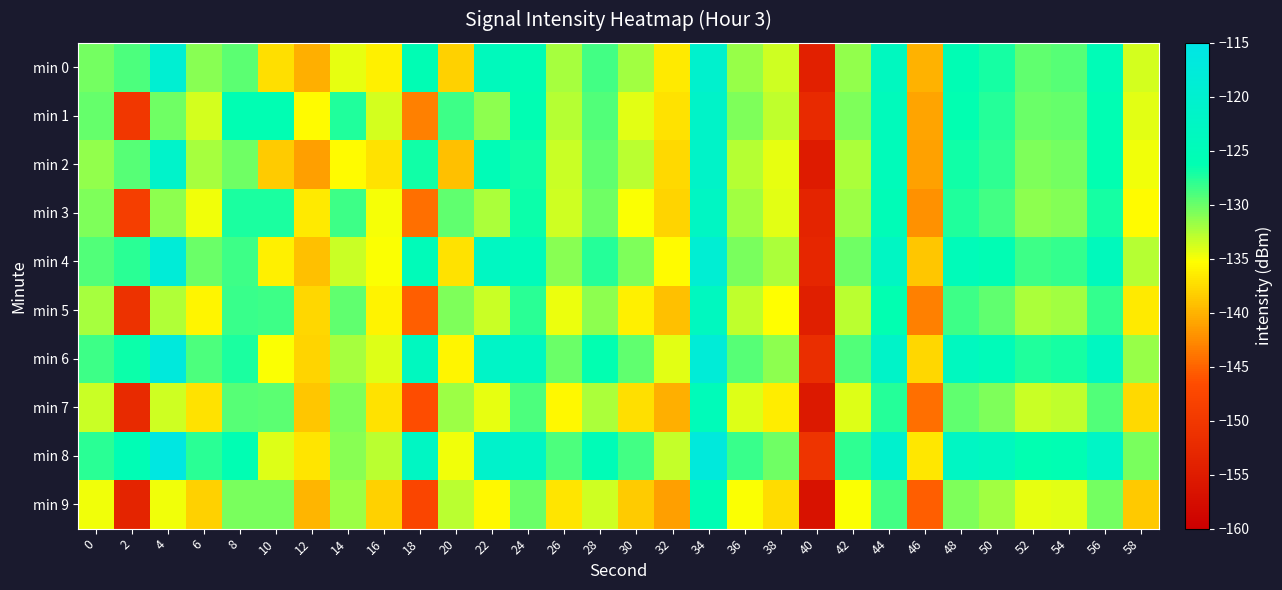

Reading left to right, transcribe all the data shown in this chart.

min 0: 0=-130.3	2=-128.9	4=-119.3	6=-131.0	8=-129.5	10=-137.3	12=-140.2	14=-134.4	16=-136.3	18=-125.8	20=-138.2	22=-124.0	24=-125.7	26=-132.2	28=-128.6	30=-132.0	32=-136.5	34=-120.3	36=-131.6	38=-133.5	40=-154.1	42=-131.4	44=-123.6	46=-140.1	48=-125.8	50=-127.0	52=-129.7	54=-129.3	56=-125.3	58=-133.8
min 1: 0=-129.9	2=-150.1	4=-130.2	6=-133.7	8=-126.1	10=-126.2	12=-135.5	14=-127.4	16=-133.8	18=-143.2	20=-128.5	22=-131.2	24=-125.9	26=-132.6	28=-129.1	30=-134.2	32=-137.0	34=-121.4	36=-130.8	38=-133.1	40=-152.3	42=-130.7	44=-124.2	46=-141.0	48=-126.3	50=-127.5	52=-130.1	54=-129.8	56=-125.9	58=-134.3
min 2: 0=-131.5	2=-129.3	4=-121.0	6=-132.1	8=-130.2	10=-138.4	12=-141.3	14=-135.5	16=-137.1	18=-126.9	20=-139.2	22=-125.1	24=-126.8	26=-133.3	28=-129.7	30=-132.9	32=-137.6	34=-121.4	36=-132.6	38=-134.5	40=-155.2	42=-132.4	44=-124.6	46=-141.1	48=-126.9	50=-128.0	52=-130.7	54=-130.4	56=-126.3	58=-134.8
min 3: 0=-130.8	2=-149.1	4=-131.3	6=-134.8	8=-127.2	10=-127.3	12=-136.6	14=-128.5	16=-134.9	18=-144.3	20=-129.6	22=-132.3	24=-126.7	26=-133.5	28=-130.2	30=-135.1	32=-138.0	34=-122.5	36=-131.9	38=-134.2	40=-153.4	42=-131.8	44=-125.3	46=-142.1	48=-127.4	50=-128.6	52=-131.2	54=-130.9	56=-127.0	58=-135.4
min 4: 0=-129.2	2=-127.8	4=-118.1	6=-130.0	8=-128.4	10=-136.2	12=-139.1	14=-133.3	16=-135.1	18=-124.7	20=-137.0	22=-122.9	24=-124.6	26=-131.1	28=-127.5	30=-130.8	32=-135.4	34=-119.2	36=-130.5	38=-132.4	40=-153.0	42=-130.2	44=-122.5	46=-138.9	48=-124.7	50=-125.8	52=-128.5	54=-128.1	56=-124.1	58=-132.7
min 5: 0=-132.1	2=-151.2	4=-132.5	6=-135.9	8=-128.3	10=-128.4	12=-137.7	14=-129.6	16=-136.0	18=-145.4	20=-130.7	22=-133.4	24=-127.8	26=-134.6	28=-131.3	30=-136.2	32=-139.1	34=-123.6	36=-133.0	38=-135.3	40=-154.5	42=-132.9	44=-126.4	46=-143.2	48=-128.5	50=-129.7	52=-132.3	54=-132.0	56=-128.1	58=-136.5
min 6: 0=-128.5	2=-126.7	4=-117.0	6=-128.9	8=-127.3	10=-135.1	12=-138.0	14=-132.2	16=-134.0	18=-123.6	20=-135.9	22=-121.8	24=-123.5	26=-130.0	28=-126.4	30=-129.7	32=-134.3	34=-118.1	36=-129.4	38=-131.3	40=-151.9	42=-129.1	44=-121.4	46=-137.8	48=-123.6	50=-124.7	52=-127.4	54=-127.0	56=-123.0	58=-131.6
min 7: 0=-133.4	2=-152.3	4=-133.6	6=-137.0	8=-129.4	10=-129.5	12=-138.8	14=-130.7	16=-137.1	18=-146.5	20=-131.8	22=-134.5	24=-128.9	26=-135.7	28=-132.4	30=-137.3	32=-140.2	34=-124.7	36=-134.1	38=-136.4	40=-155.6	42=-134.0	44=-127.5	46=-144.3	48=-129.6	50=-130.8	52=-133.4	54=-133.1	56=-129.2	58=-137.6
min 8: 0=-127.8	2=-125.6	4=-115.9	6=-127.8	8=-126.2	10=-134.0	12=-136.9	14=-131.1	16=-132.9	18=-122.5	20=-134.8	22=-120.7	24=-122.4	26=-128.9	28=-125.3	30=-128.6	32=-133.2	34=-117.0	36=-128.3	38=-130.2	40=-150.8	42=-128.0	44=-120.3	46=-136.7	48=-122.5	50=-123.6	52=-126.3	54=-125.9	56=-121.9	58=-130.5
min 9: 0=-134.7	2=-153.4	4=-134.7	6=-138.1	8=-130.5	10=-130.6	12=-139.9	14=-131.8	16=-138.2	18=-147.6	20=-132.9	22=-135.6	24=-130.0	26=-136.8	28=-133.5	30=-138.4	32=-141.3	34=-125.8	36=-135.2	38=-137.5	40=-156.7	42=-135.1	44=-128.6	46=-145.4	48=-130.7	50=-131.9	52=-134.5	54=-134.2	56=-130.3	58=-138.7